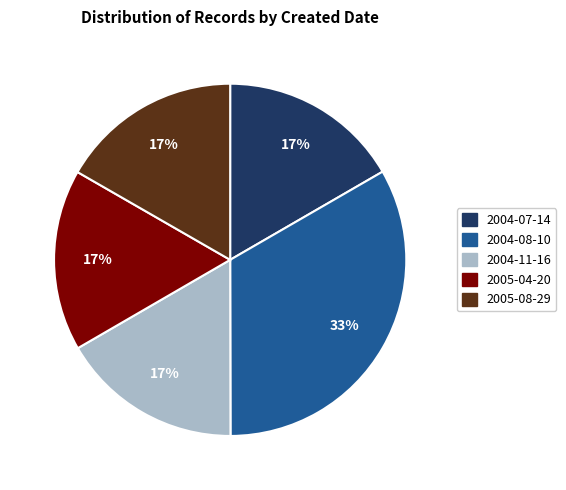

Count the number of slices in the pie.

5